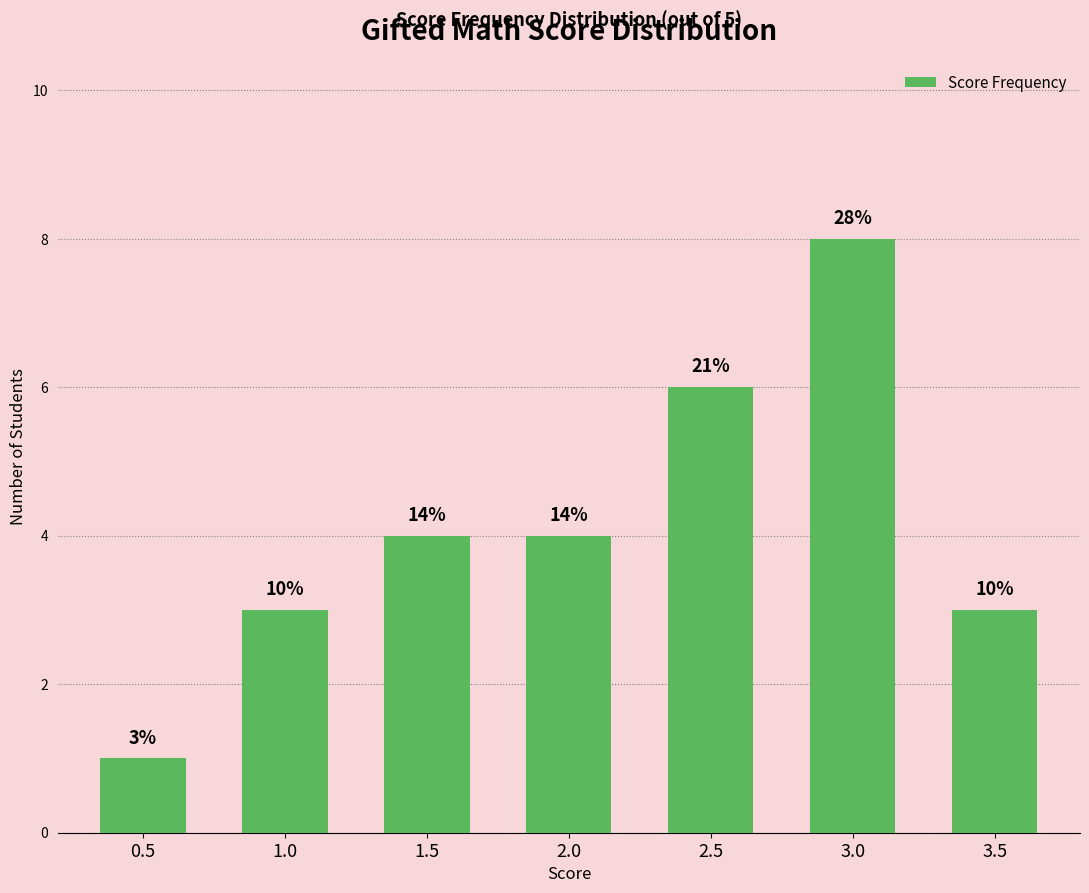

How many bars are there in total?

7